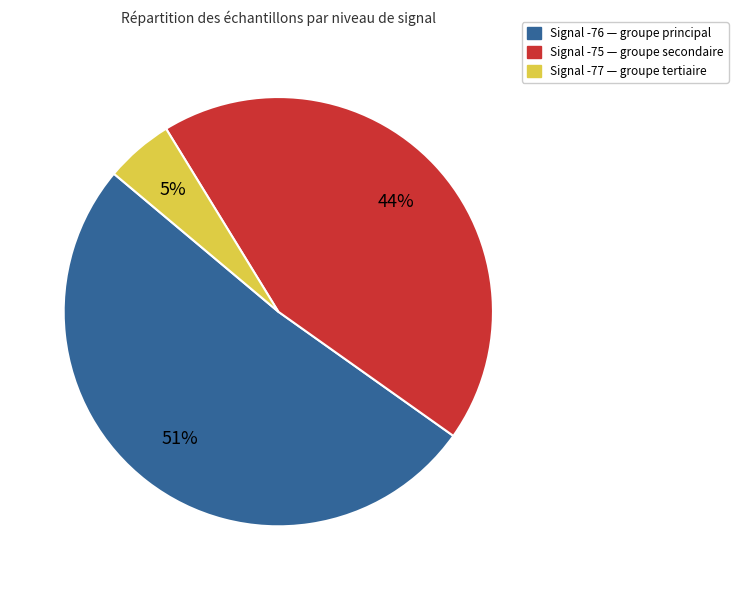

Approximately how many times larger is the value at Signal -76 — groupe principal compared to Signal -75 — groupe secondaire?

1.2